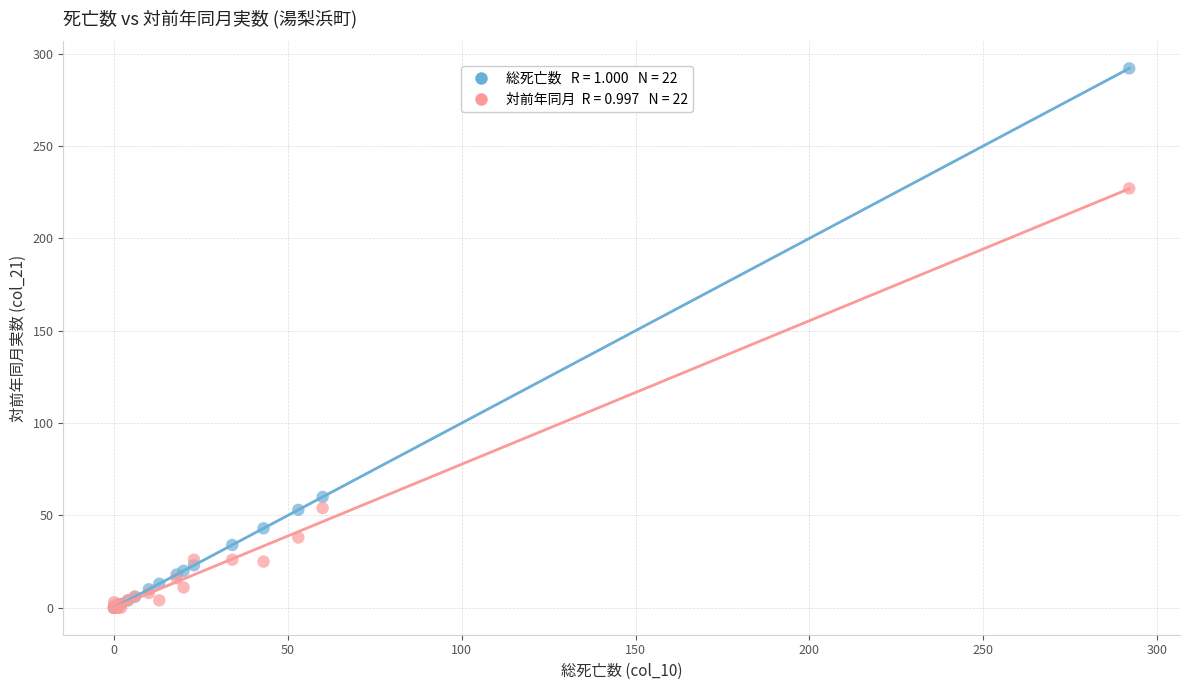

Across all series, what Y value is closest to 146?

227